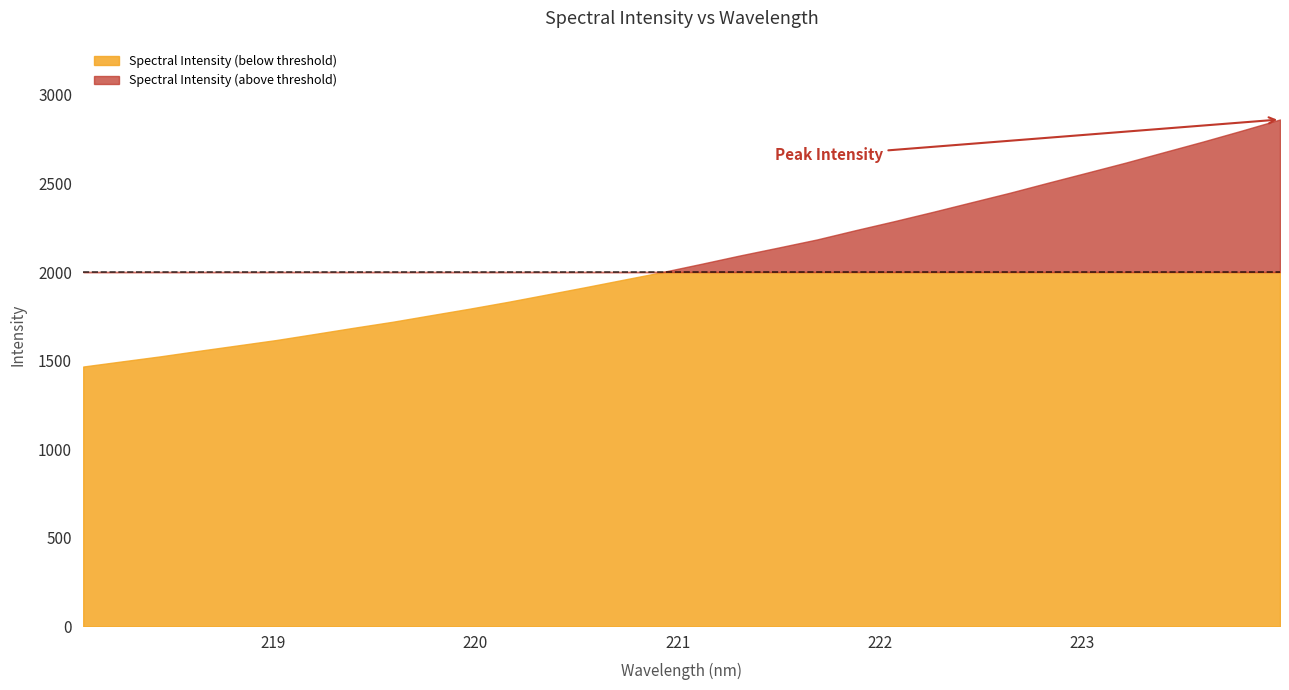

Between 219.3979 and 219.2067, which is larger?

219.3979